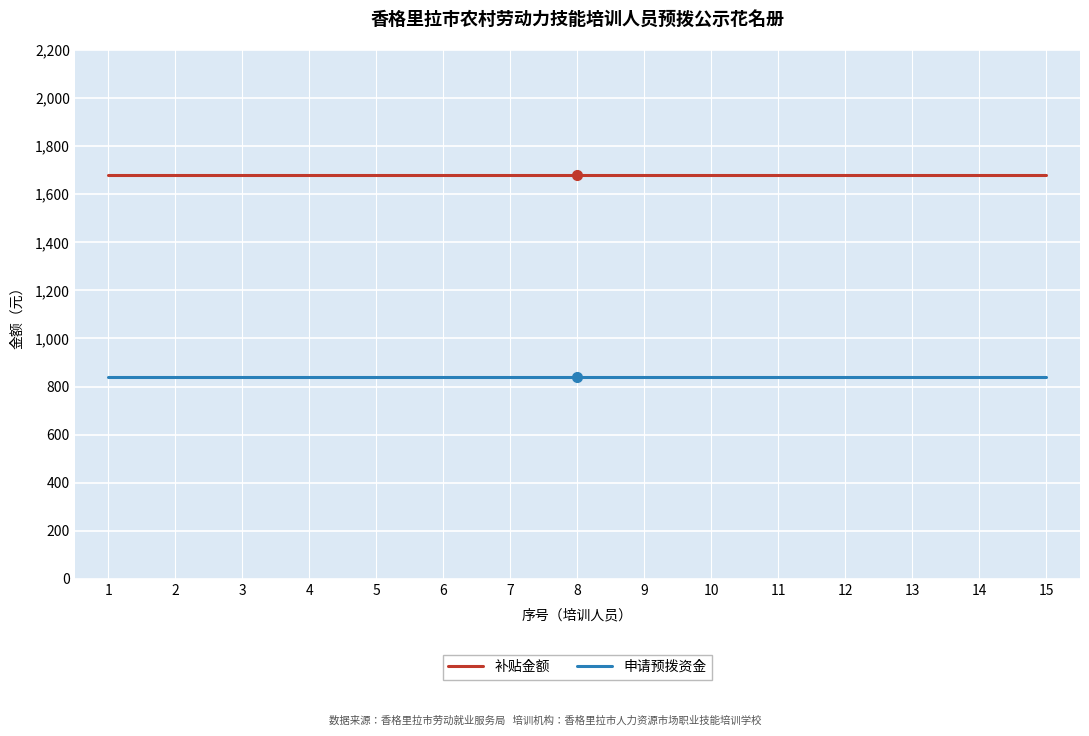

What is the minimum value for 申请预拨资金?

840